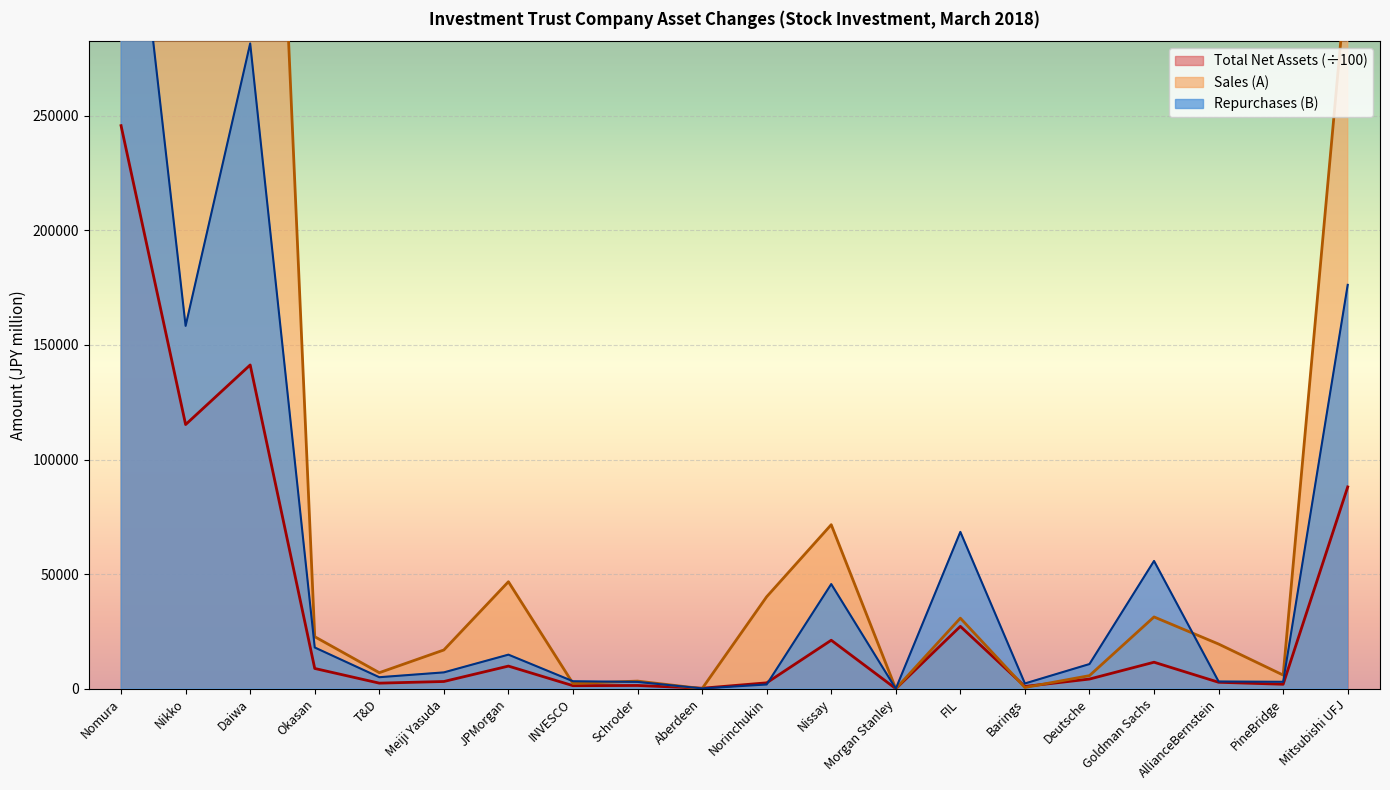

True or false: Sales (A) has a value of 5977.0 at PineBridge.

True